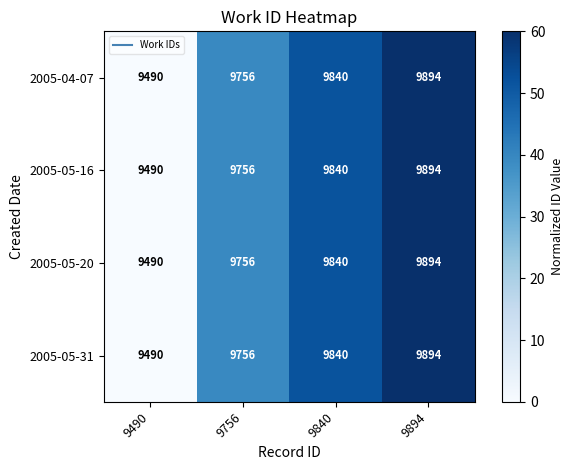

What is the sum of the 2005-05-16 values at 9894 and 9840?

19734